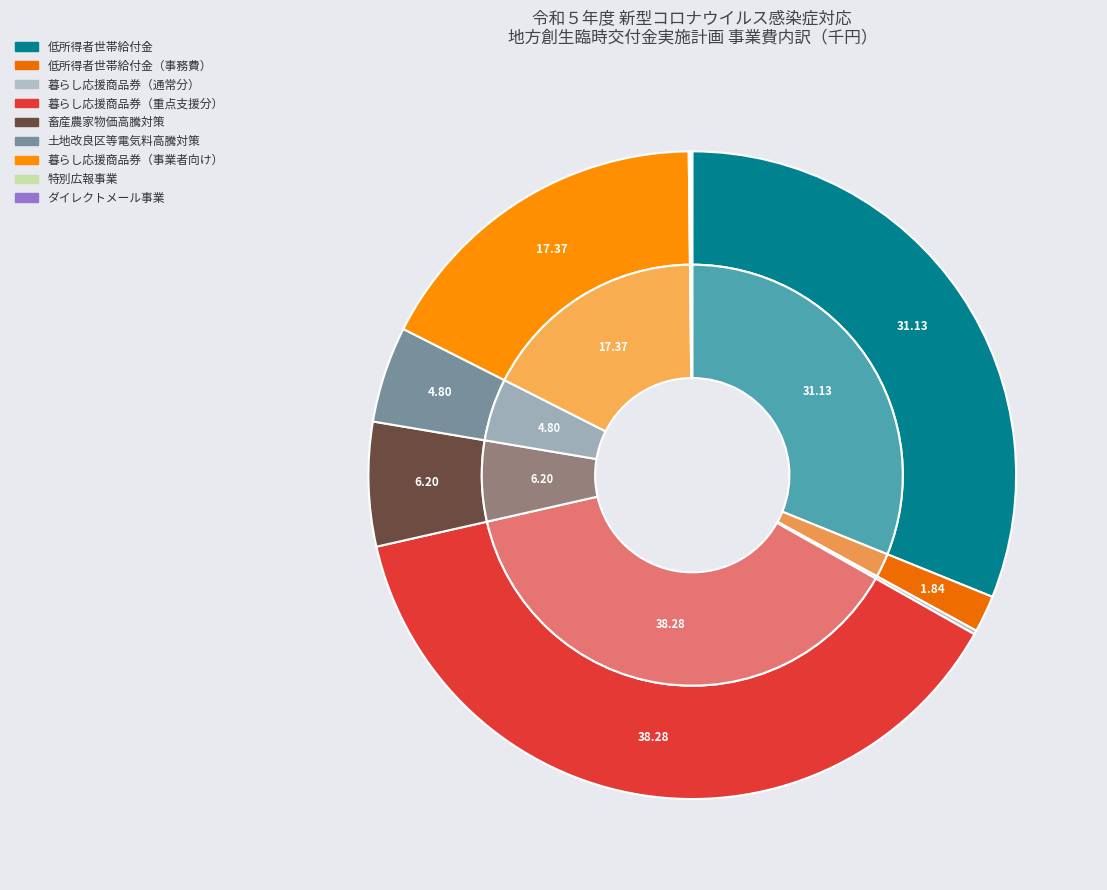

Between 電力・ガス・食料品等価格高騰重点支援に関する特別広報事業 and 電力・ガス・食料品等価格高騰重点支援に関するダイレクトメール事業, which is larger?

電力・ガス・食料品等価格高騰重点支援に関する特別広報事業